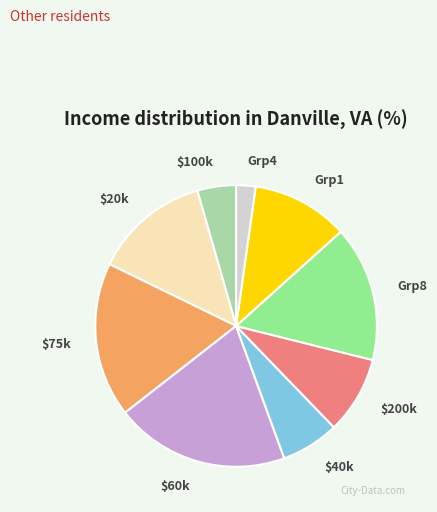

What is the smallest slice in the pie chart?

Grp4